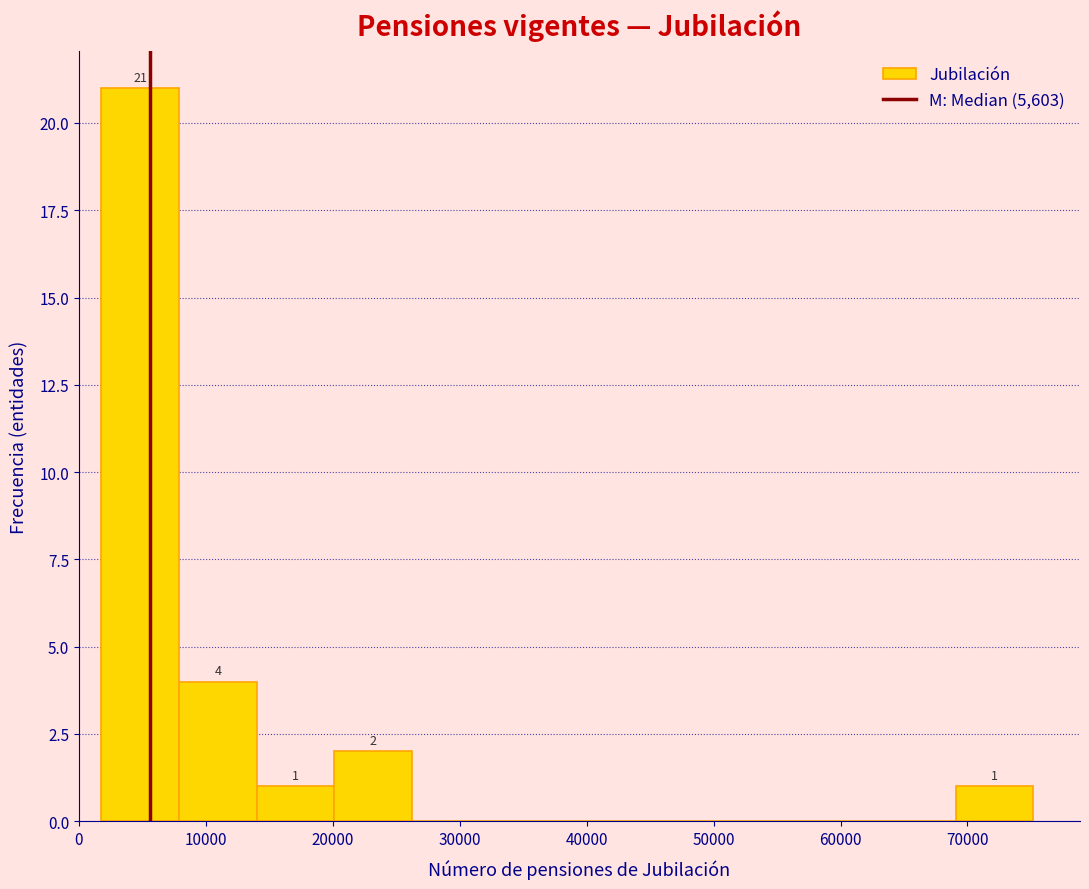

Over which range of the x-axis is the bar tallest?

2000 to 8000